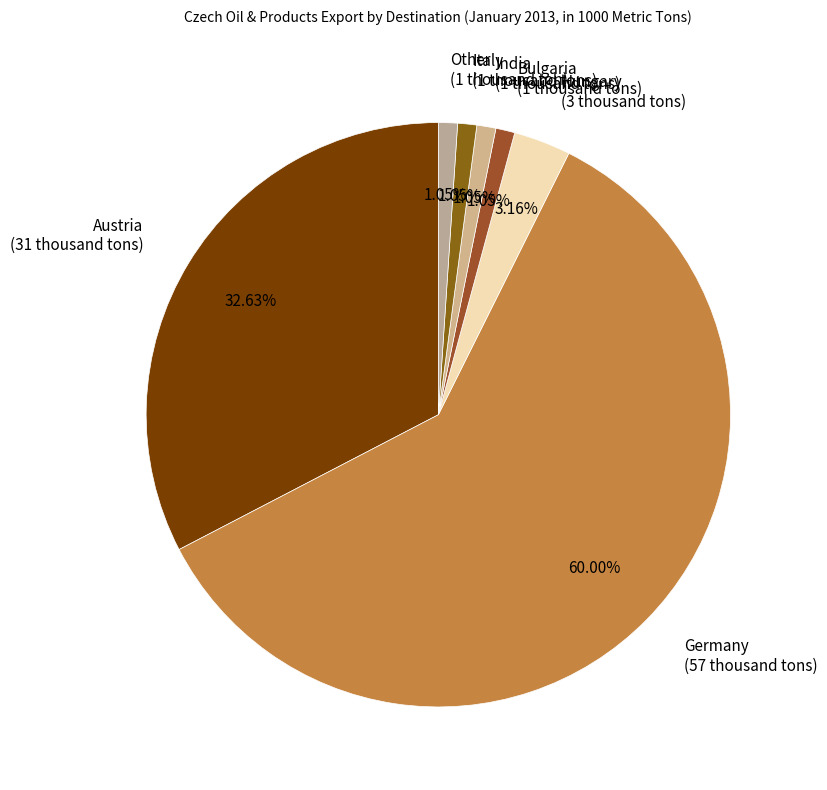

Which slice represents more than half of the pie?

Germany (57 thousand tons)